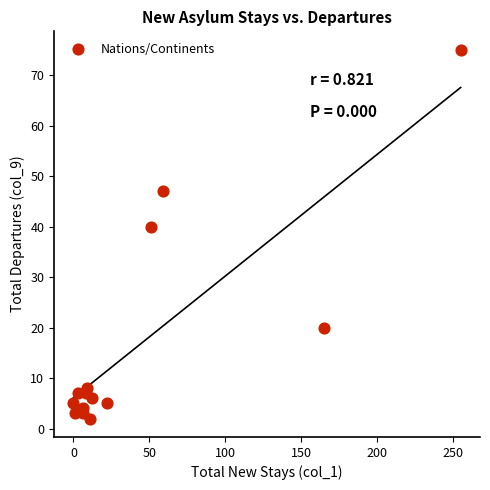

What Y value in the scatter plot is closest to 38?

40